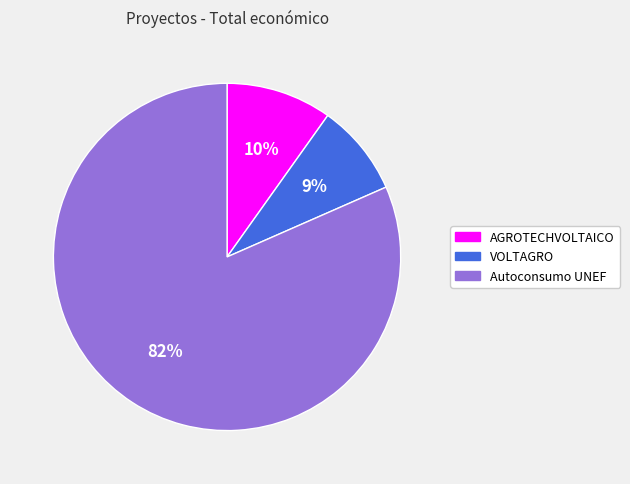

Which slice is the smallest?

VOLTAGRO